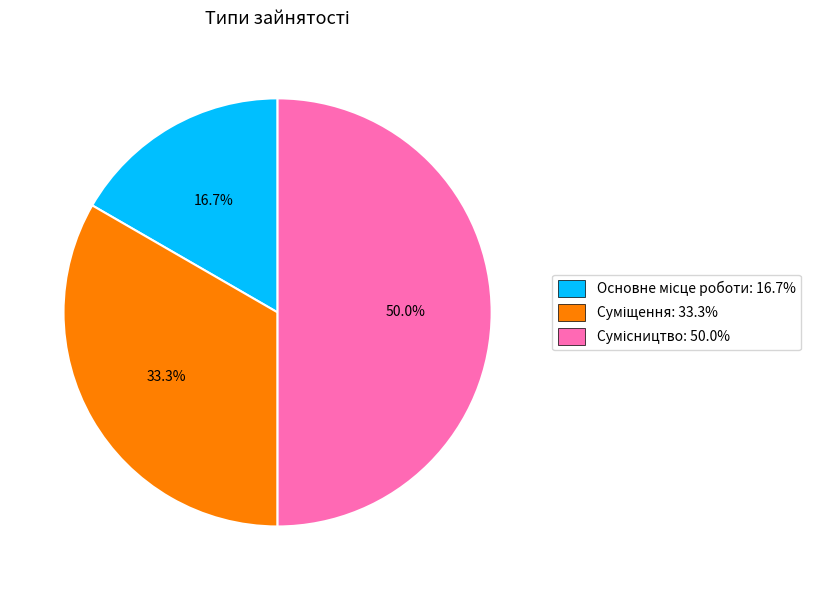

How much of the chart is everything except Суміщення?

66.7%